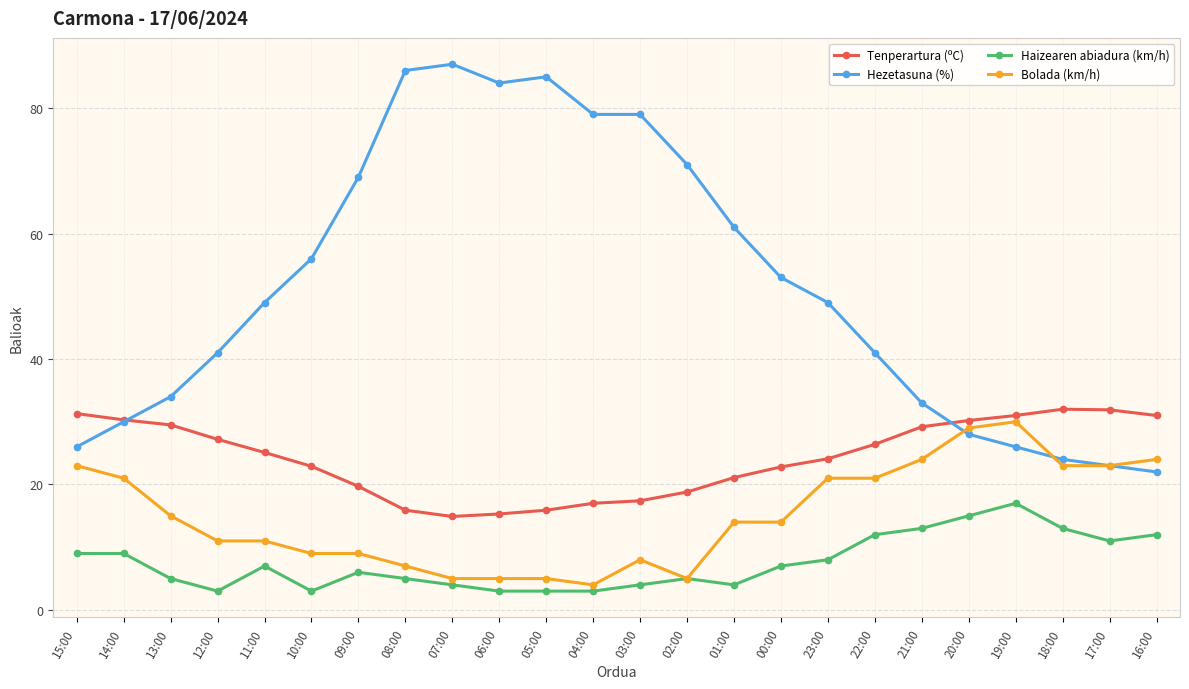

True or false: Tenperartura (ºC) and Haizearen abiadura (km/h) cross at least once.

False